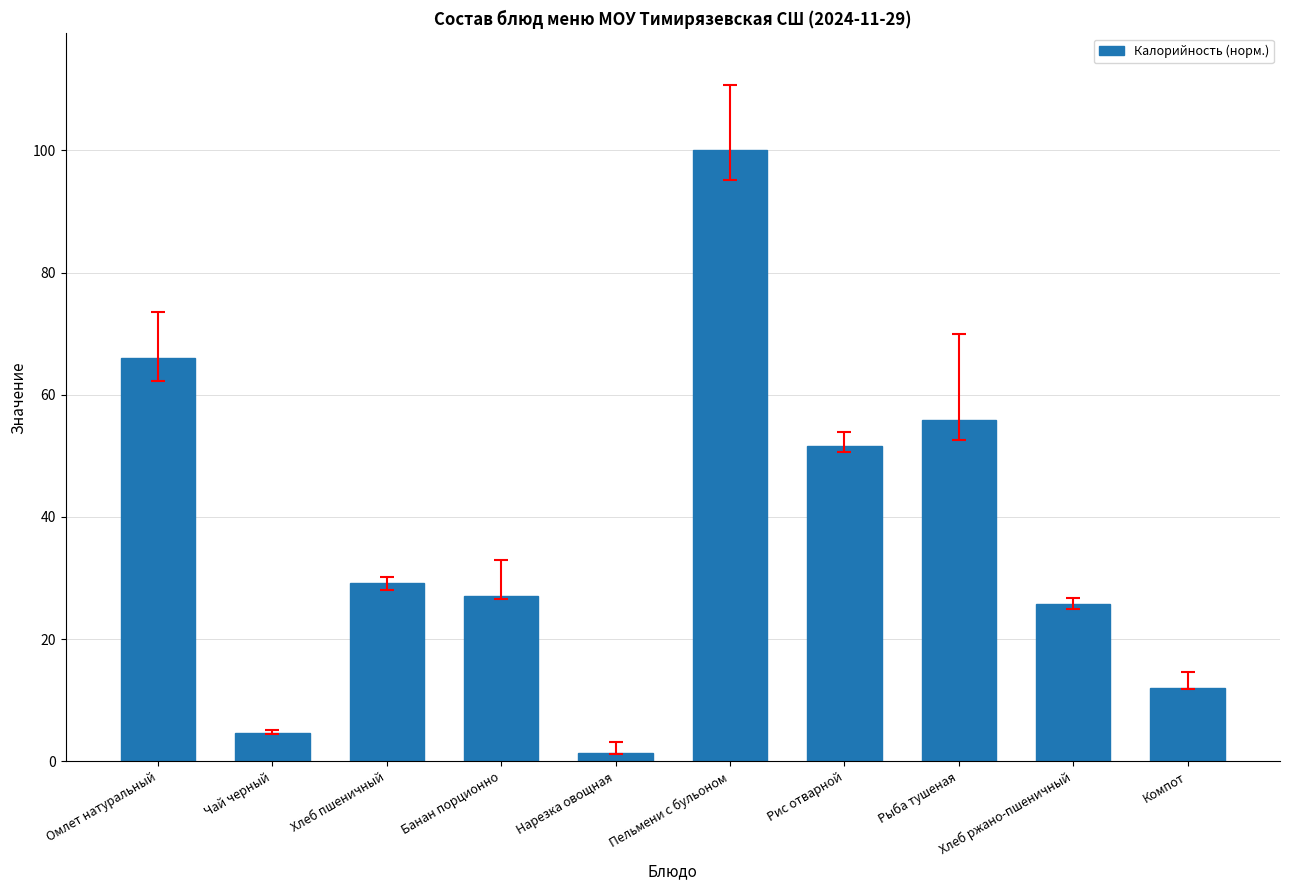

Rank the categories by value from highest to lowest.

Пельмени с бульоном, Омлет натуральный, Рыба тушеная, Рис отварной, Хлеб пшеничный, Банан порционно, Хлеб ржано-пшеничный, Компот, Чай черный, Нарезка овощная